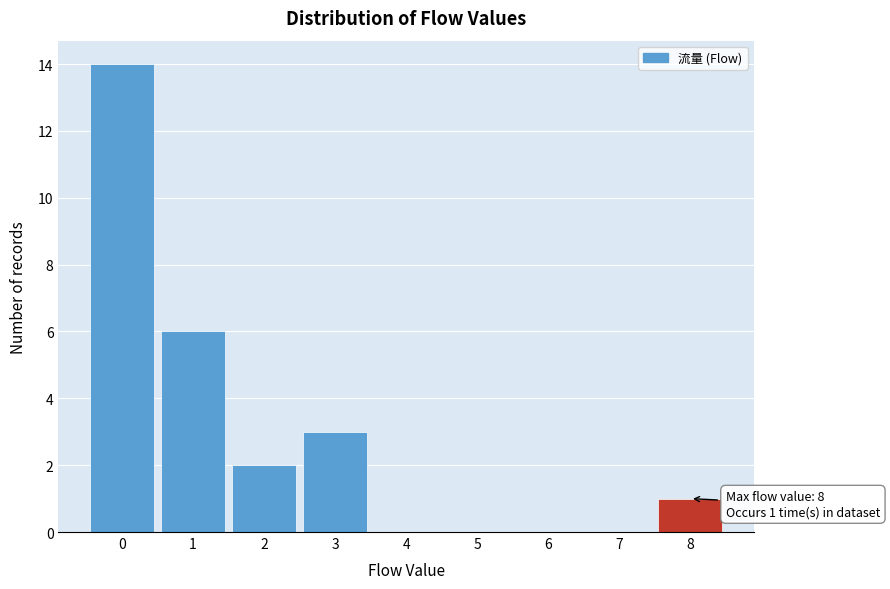

Over which range of the x-axis is the bar tallest?

-0.5 to 0.5